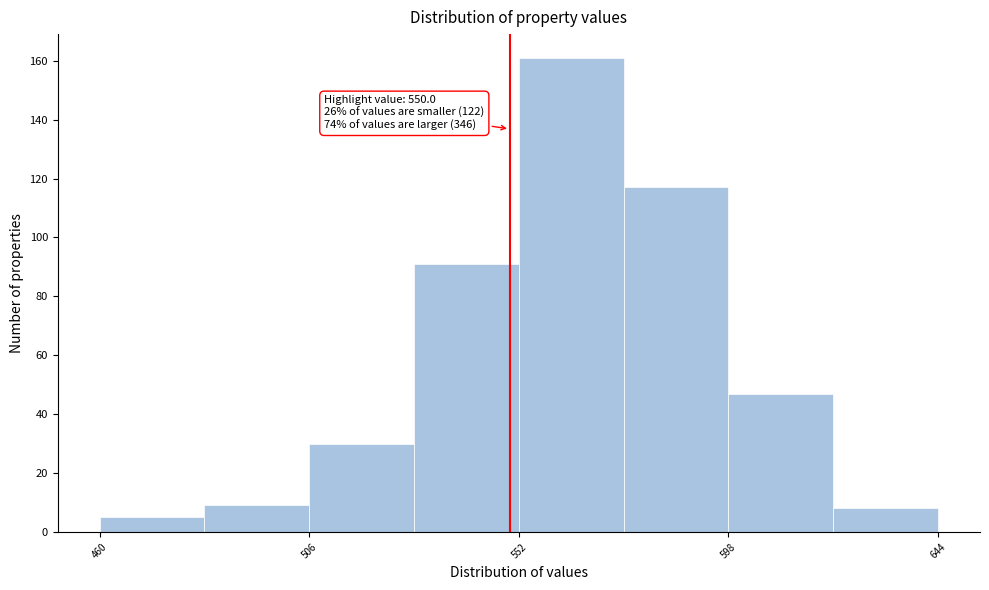

Over which range of the x-axis is the bar tallest?

552 to 575